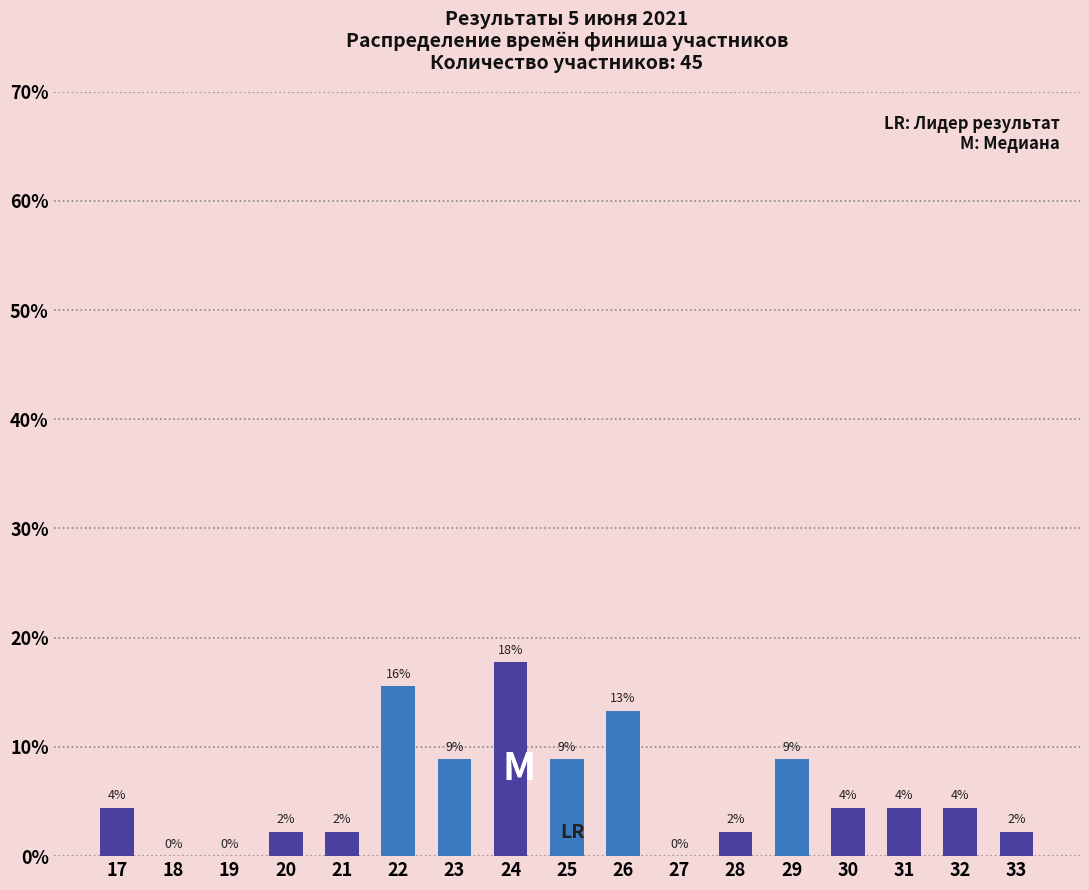

Are the bars horizontal?

No